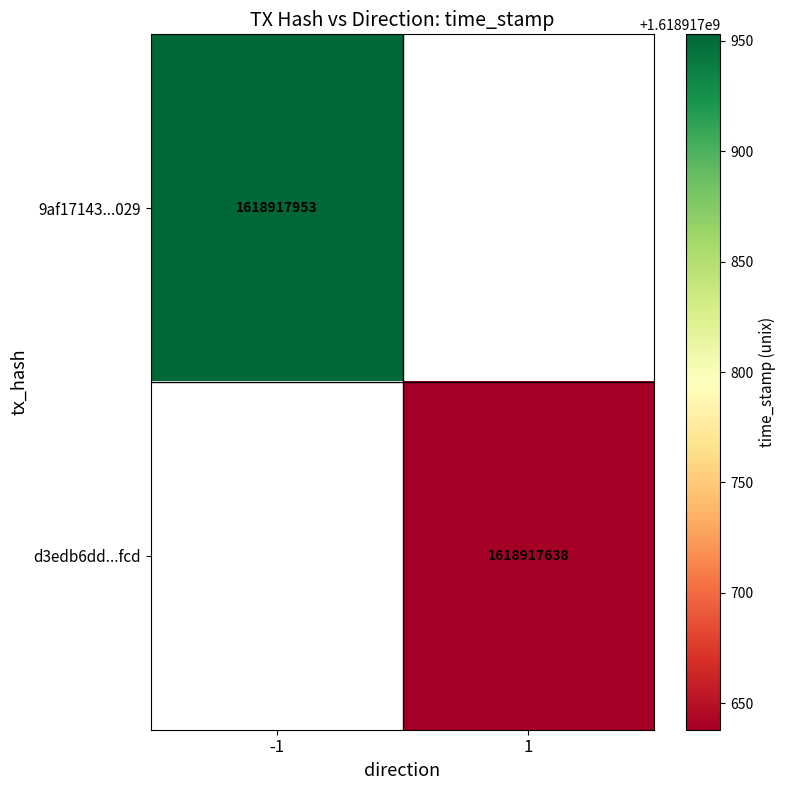

Is it true that 9af17143a5946b8411cd8d9d599c83232834029 equals -1 at 0?

True